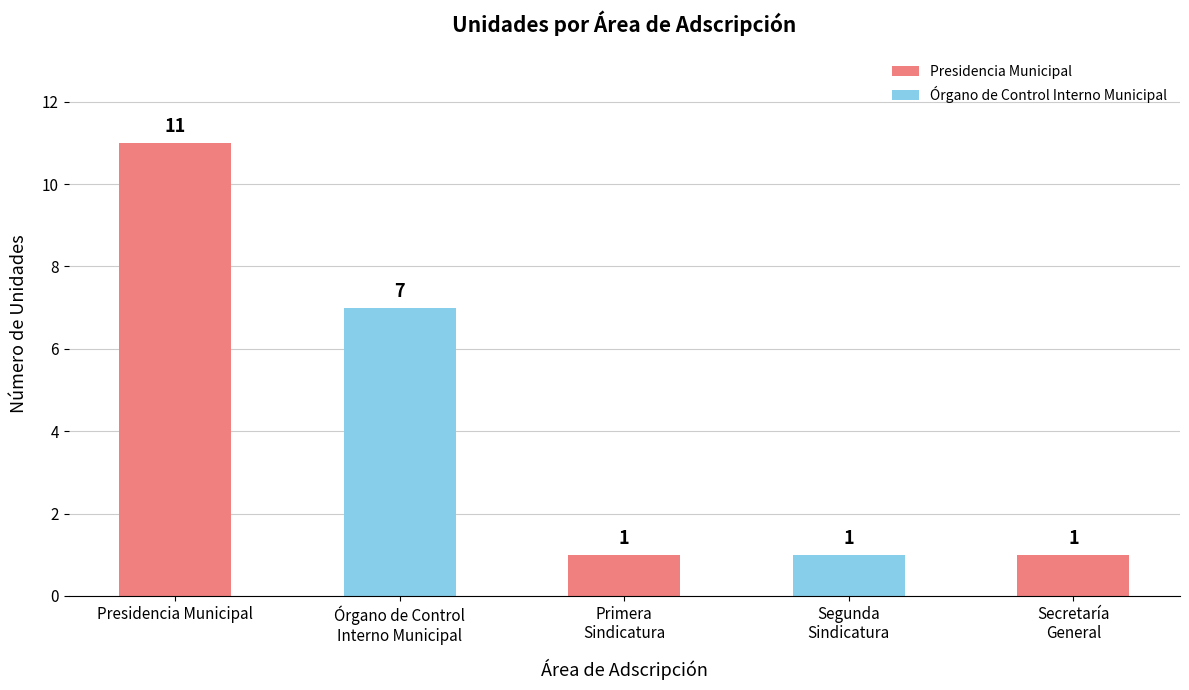

Count the number of values greater than 1.

2